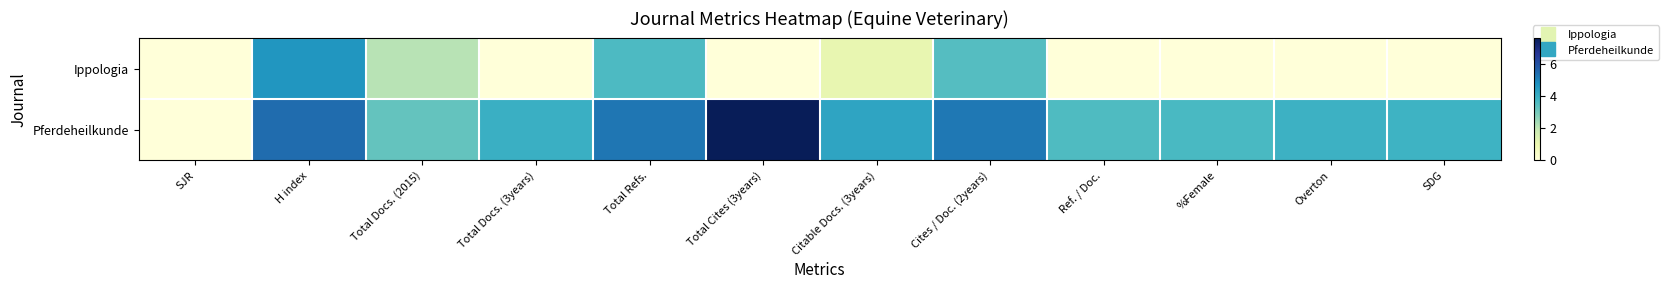

What is the difference between the highest and lowest values at Total Docs. (2015)?

1.2